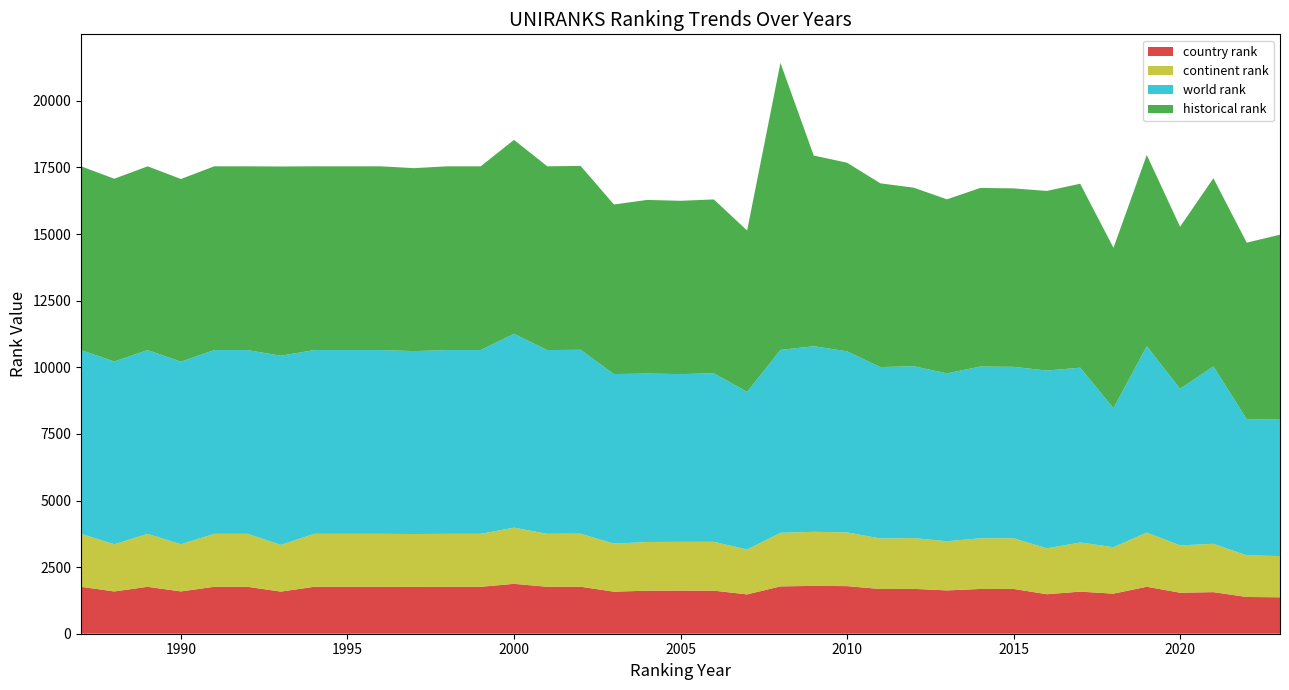

Reading left to right, transcribe all the data shown in this chart.

continent rank: 1989	1771	1989	1770	1989	1989	1753	1989	1989	1989	1985	1989	1989	2108	1989	1992	1802	1827	1830	1833	1685	2011	2029	2017	1897	1907	1846	1902	1903	1722	1843	1743	2036	1776	1815	1562	1547
world rank: 6897	6860	6897	6855	6897	6897	7102	6897	6897	6897	6867	6897	6897	7278	6897	6902	6366	6323	6296	6326	5920	6864	6967	6797	6433	6450	6301	6447	6433	6673	6564	5220	6995	5879	6660	5117	5119
country rank: 1761	1587	1761	1588	1761	1761	1581	1761	1761	1761	1757	1761	1761	1873	1761	1764	1578	1616	1619	1617	1476	1777	1796	1787	1678	1684	1626	1680	1682	1483	1580	1505	1763	1539	1561	1379	1368
historical rank: 6897	6860	6897	6855	6897	6897	7102	6897	6897	6897	6867	6897	6897	7278	6897	6902	6366	6517	6505	6526	6053	10775	7157	7079	6898	6702	6532	6703	6698	6743	6904	6016	7177	6082	7061	6621	6944